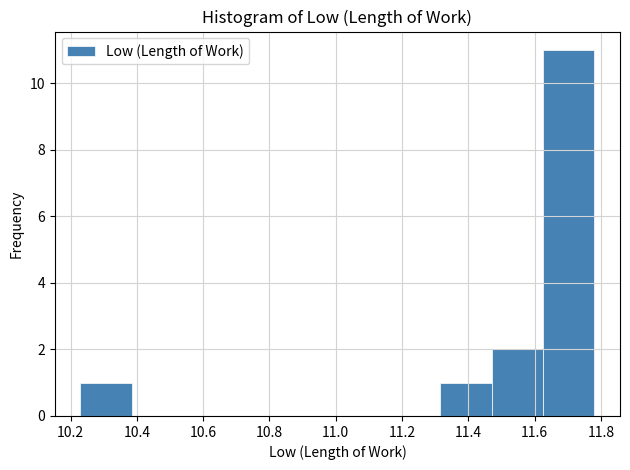

What is the height of the bar covering 11.315 to 11.470 on the x-axis? Neither the bar edges nor the heights are printed on the chart, so give them approximately, as read against the axes.

1